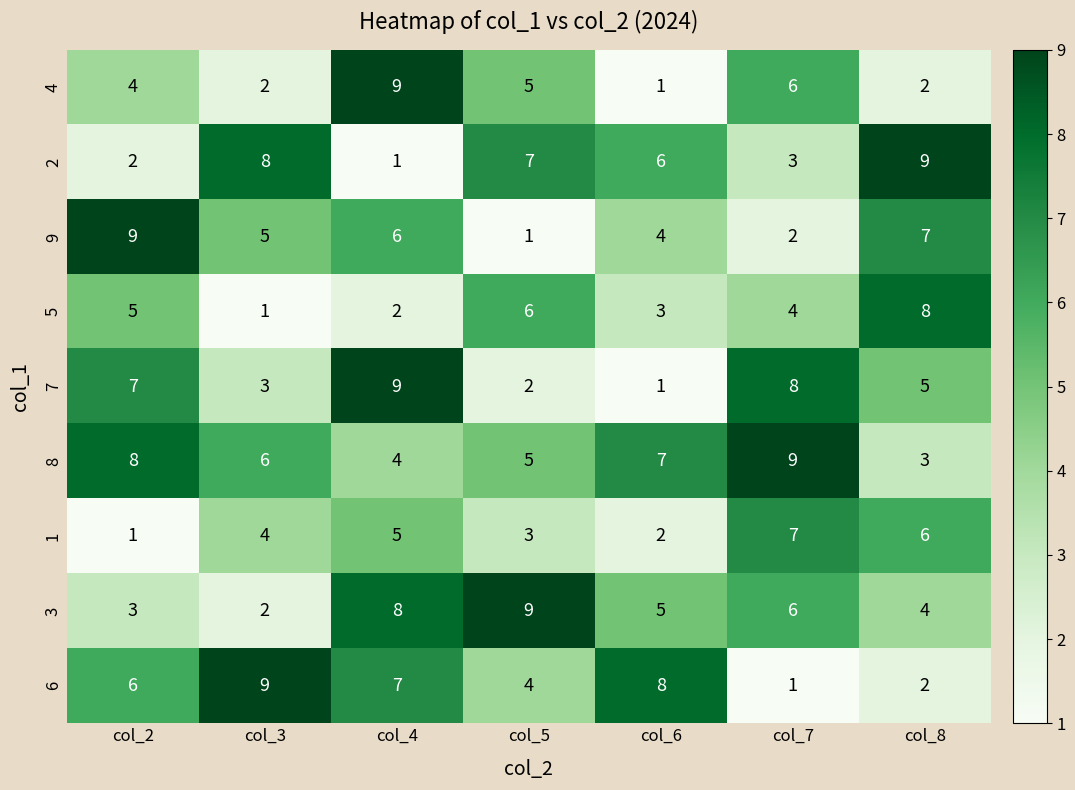

What is the spread (max minus min) of values at col_7?

8